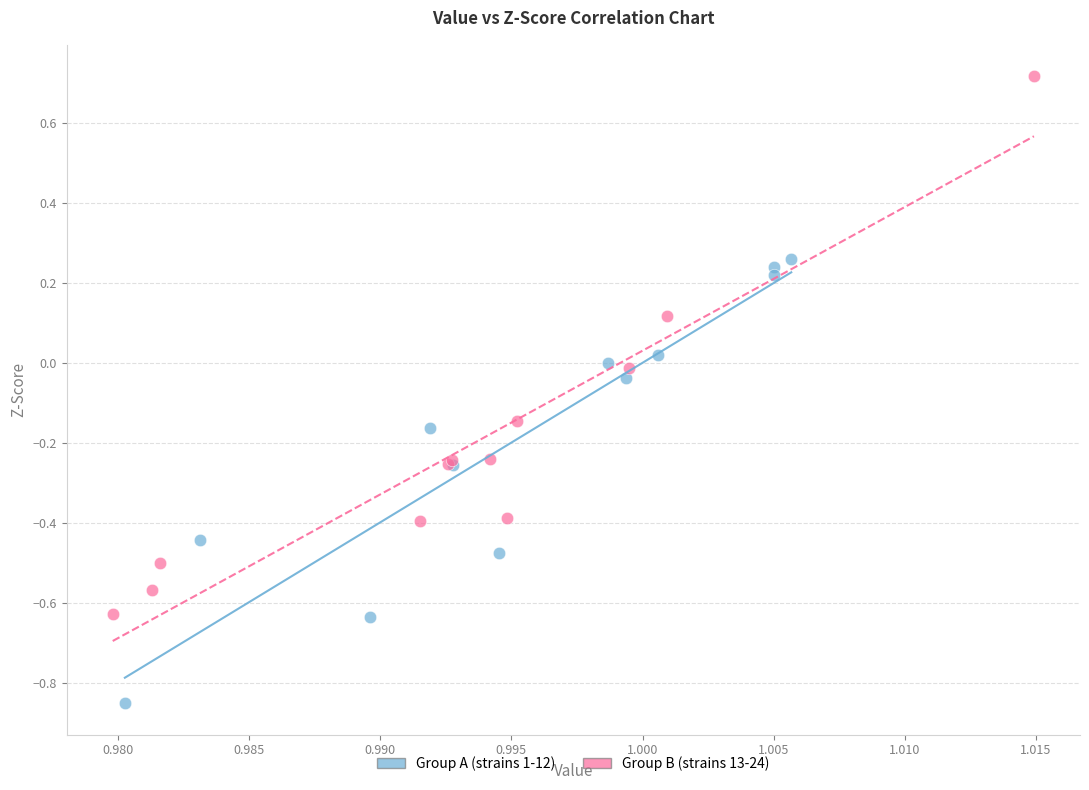

Which series reaches the maximum Y coordinate?

Group B (strains 13-24)